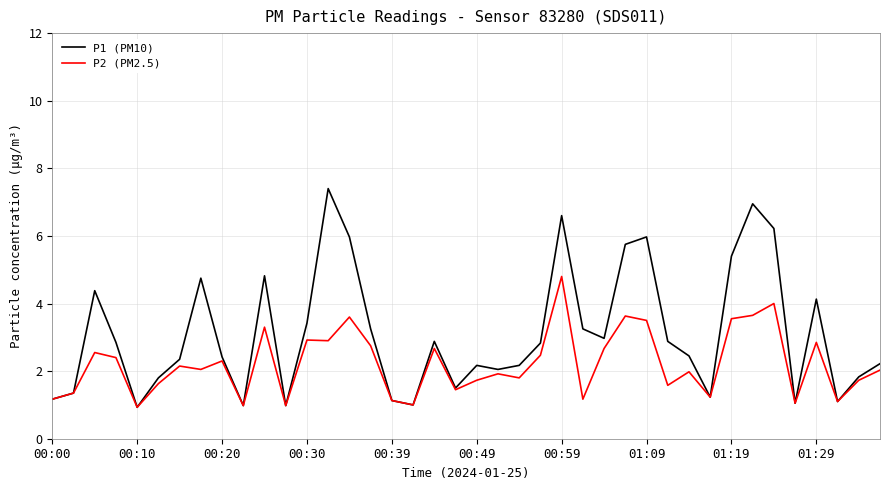

How many distinct data groups are displayed?

2